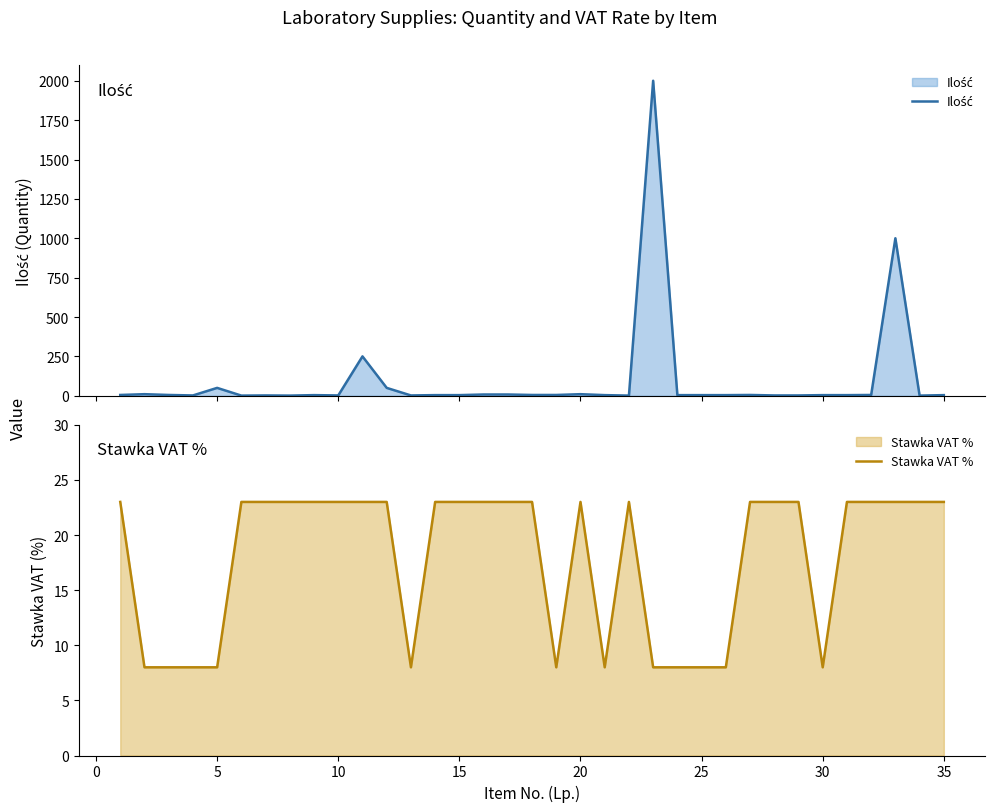

What are all the series names shown in the legend?

Ilość, Stawka VAT %